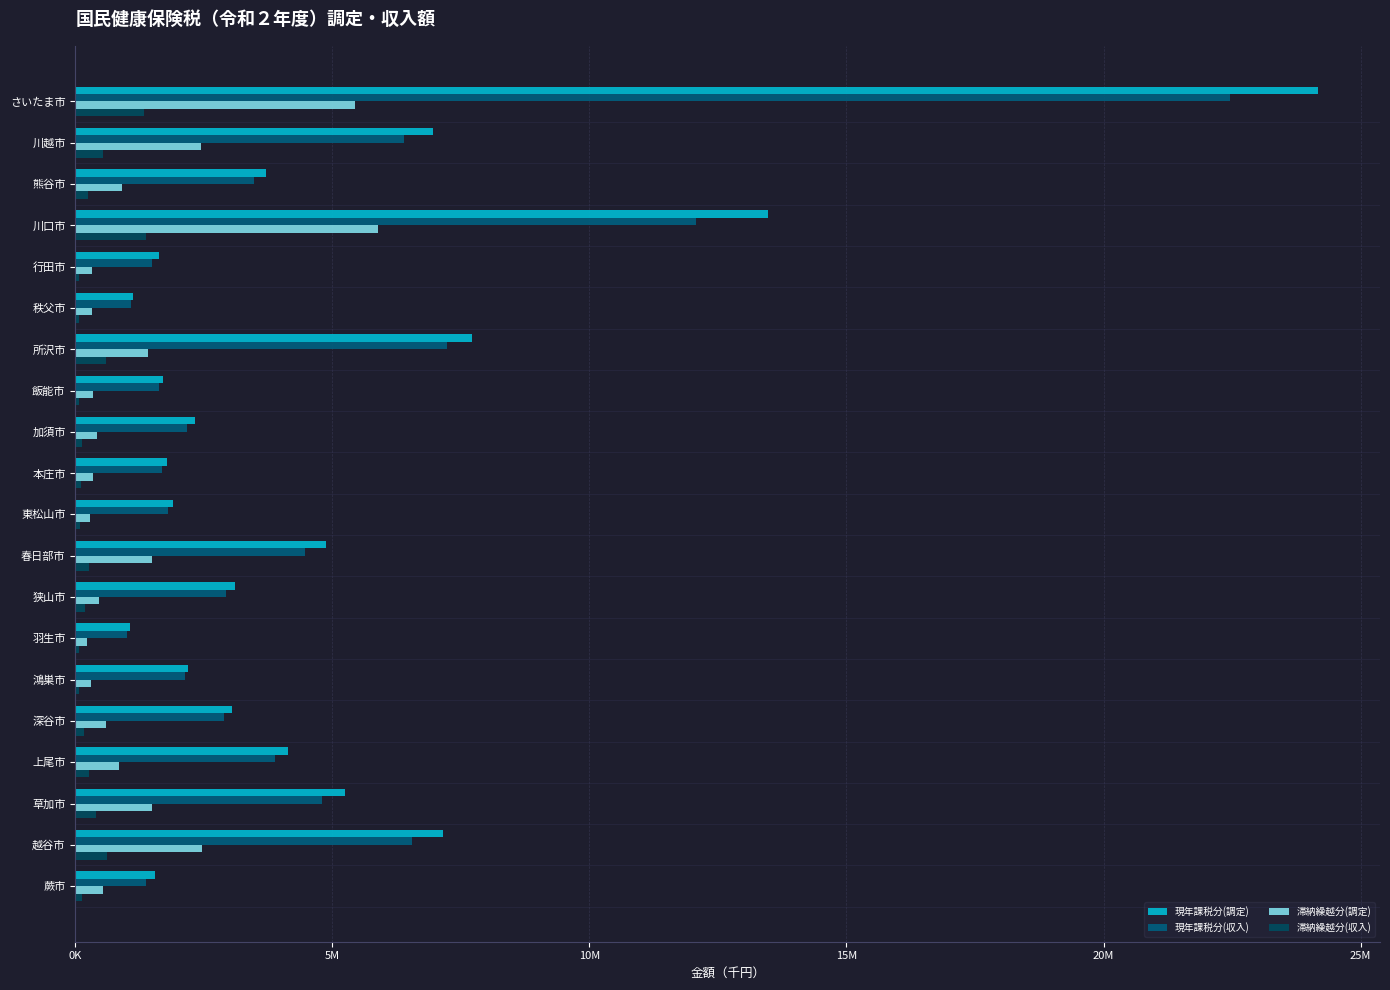

Which series has the largest total across all categories?

現年課税分(調定)